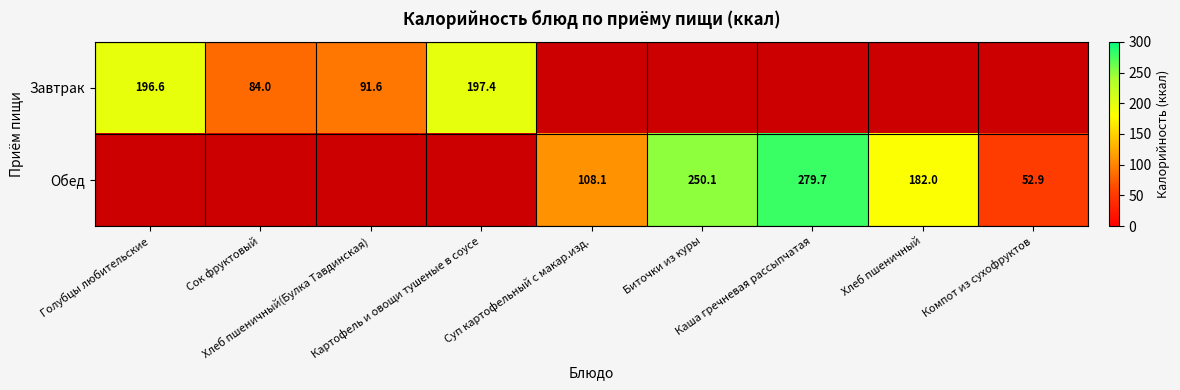

At which label is Завтрак closest to 140?

Хлеб пшеничный(Булка Тавдинская)